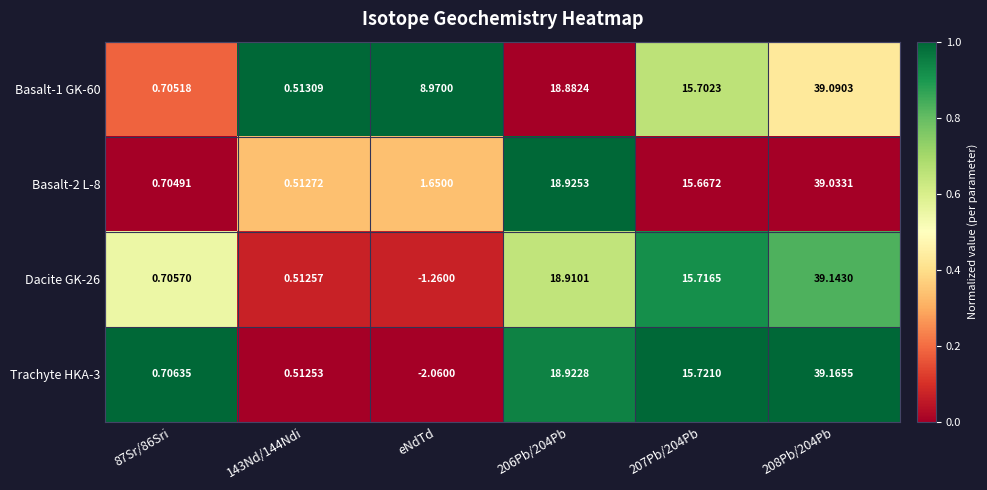

What is the total value across all series at eNdTd?

7.3